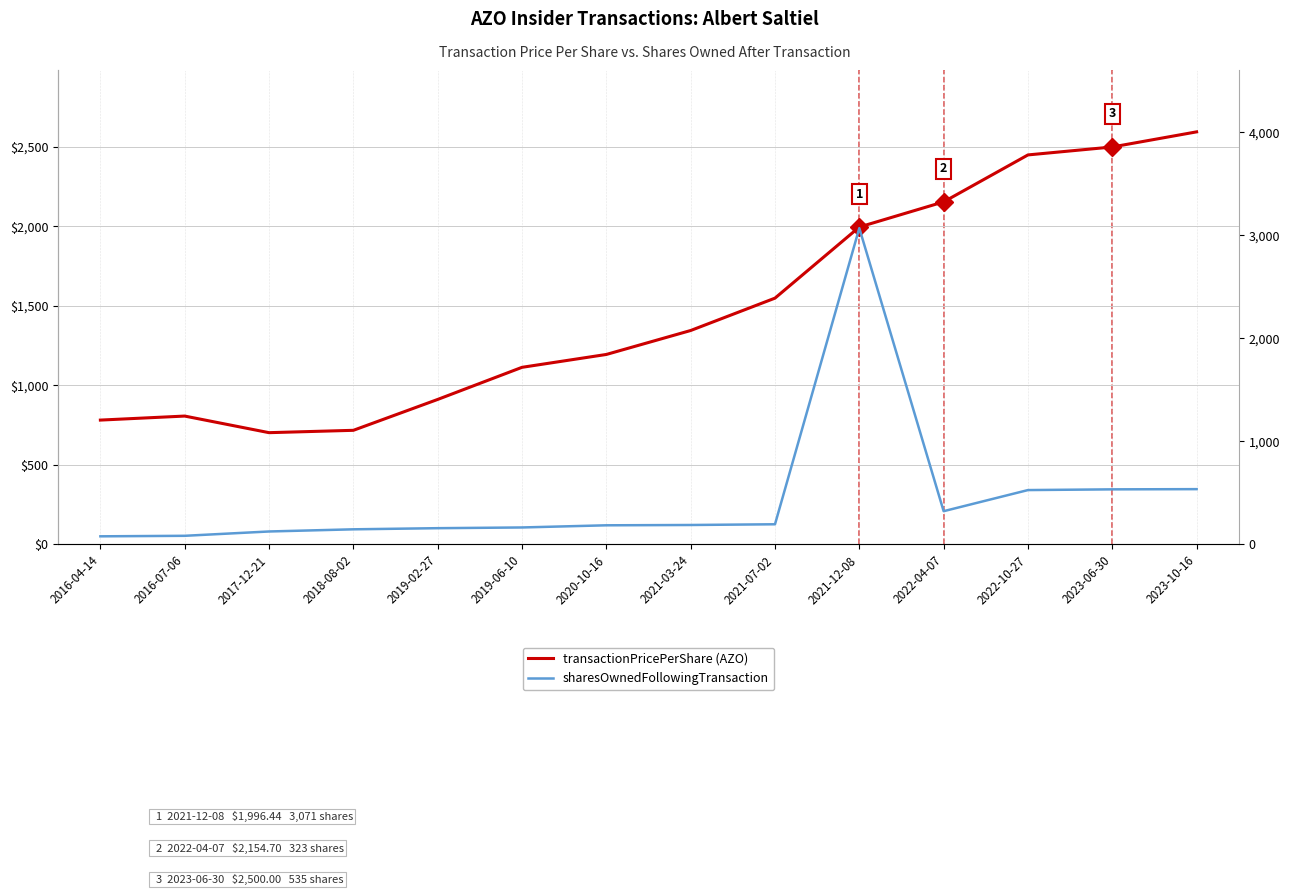

True or false: transactionPricePerShare and sharesOwnedFollowingTransaction intersect in this chart.

True